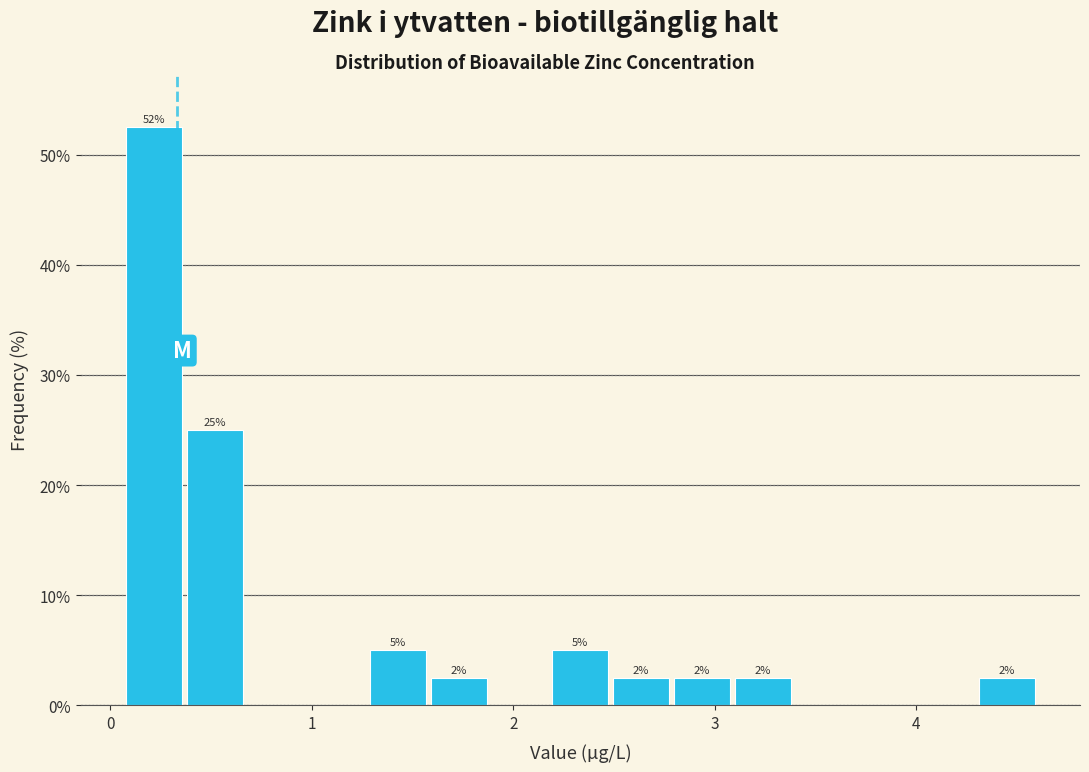

Read against the x-axis, roughly where is the centre of the tallest bar?

0.2